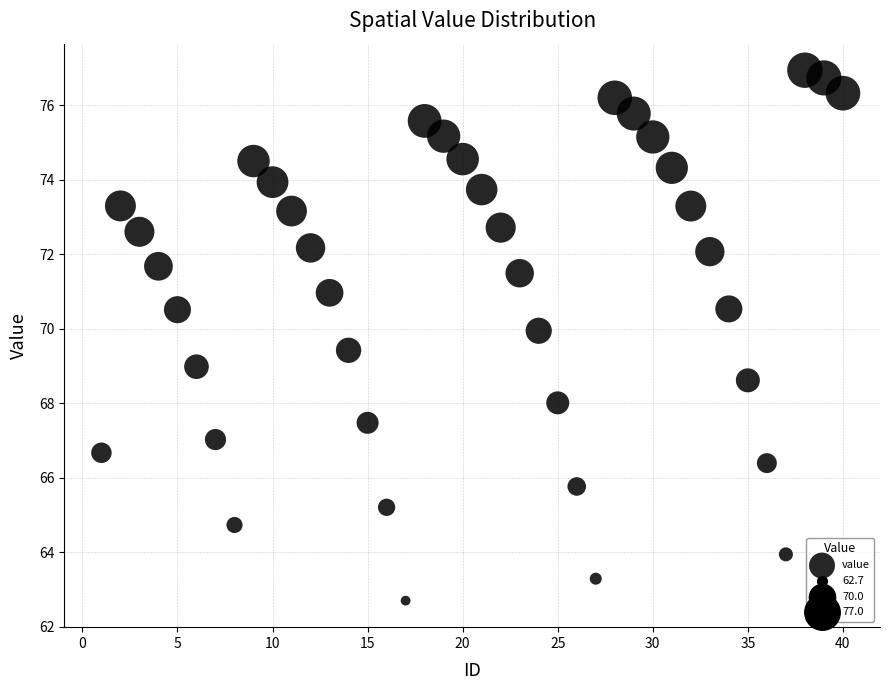

What is the range of Y values (max minus min)?

14.2